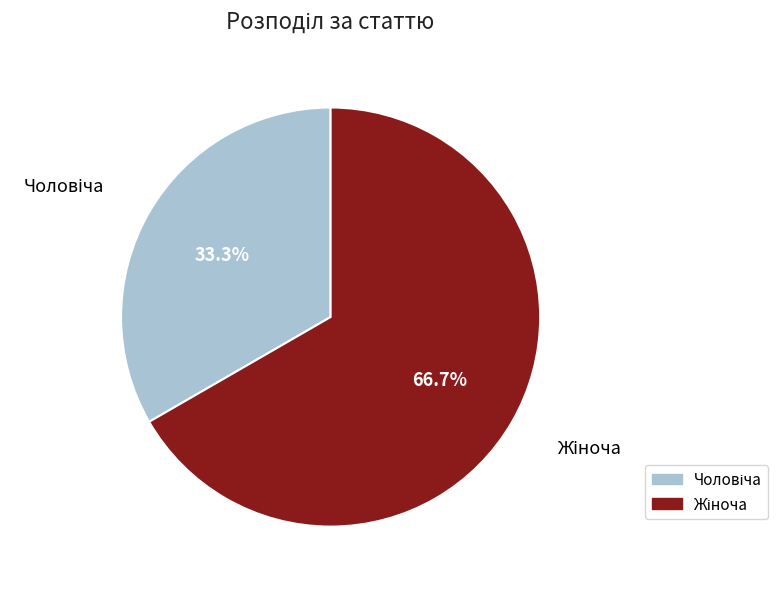

Is there any slice that represents more than half of the pie?

Yes